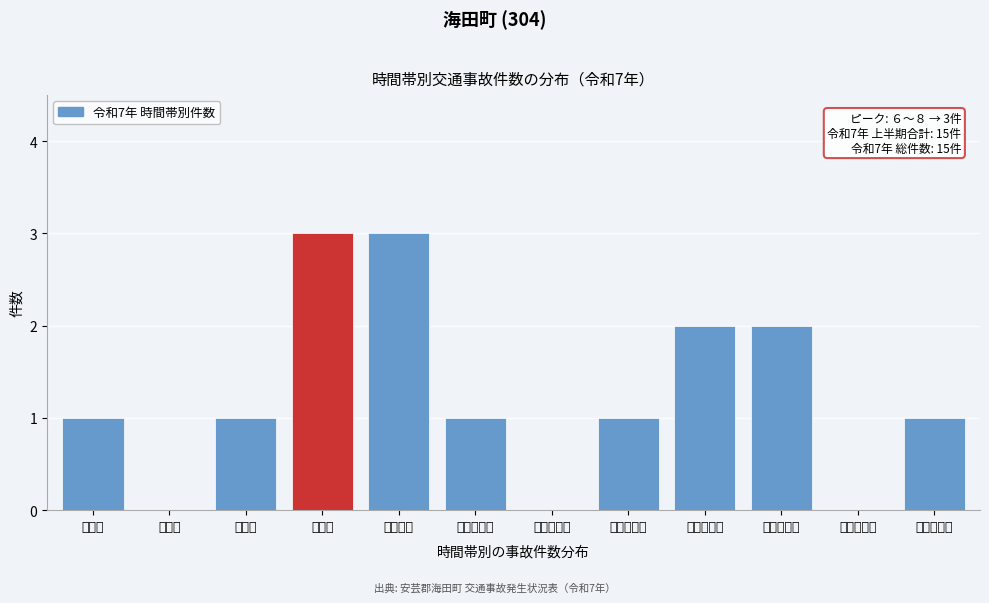

Reading left to right, list all the values displayed in this chart.

０～２=1	２～４=0	４～６=1	６～８=3	８～１０=3	１０～１２=1	１２～１４=0	１４～１６=1	１６～１８=2	１８～２０=2	２０～２２=0	２２～２４=1